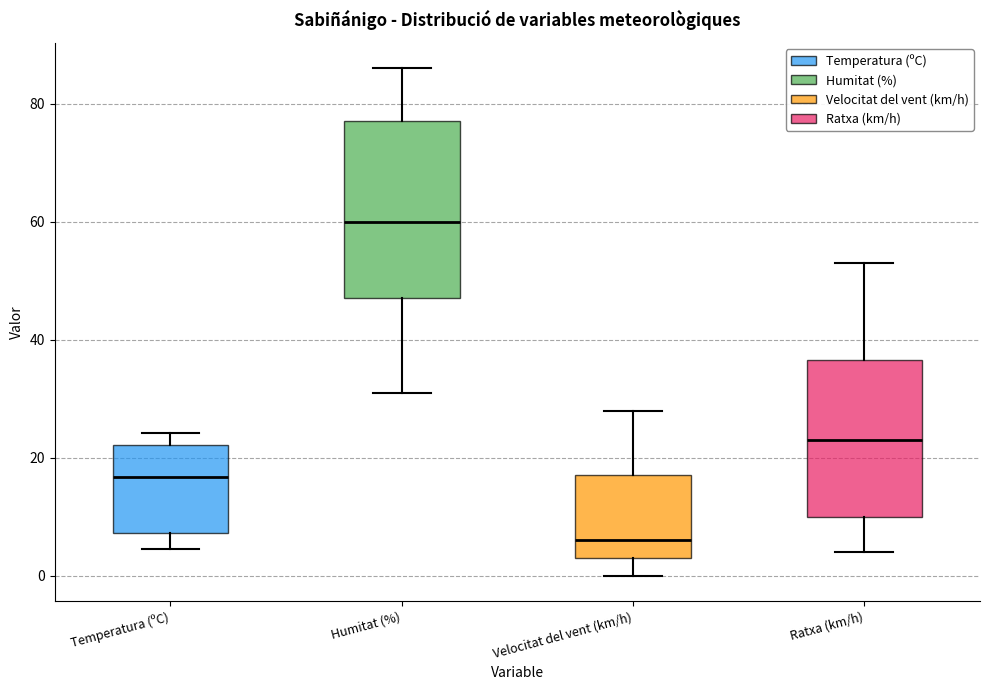

Where is the lower edge of the box for Velocitat del vent (km/h) on the y-axis? The values are not printed on the chart, so give them approximately, as read against the axis.

4